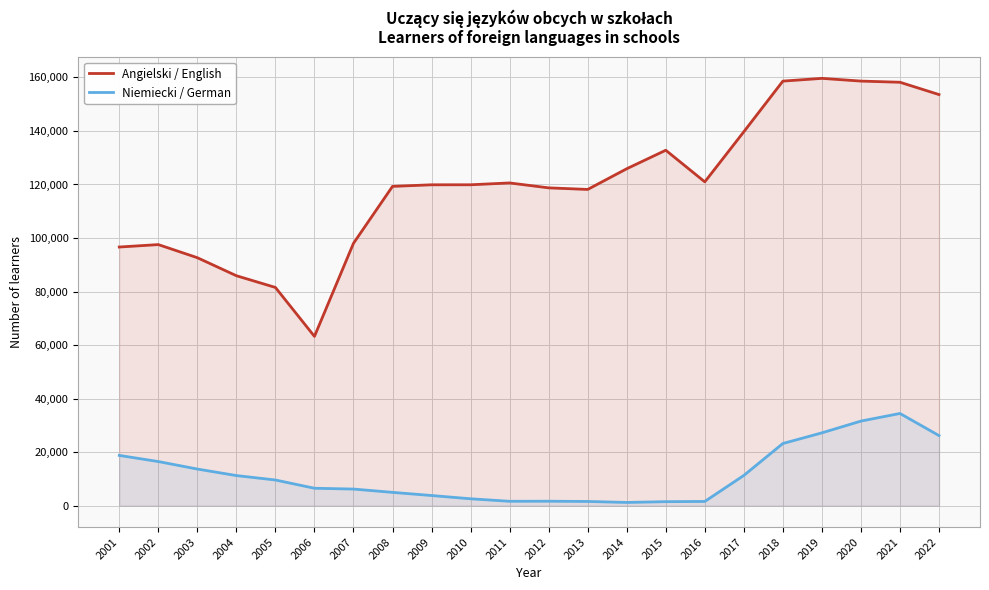

The value of Niemiecki / German at 2018 is 23236. True or false?

True